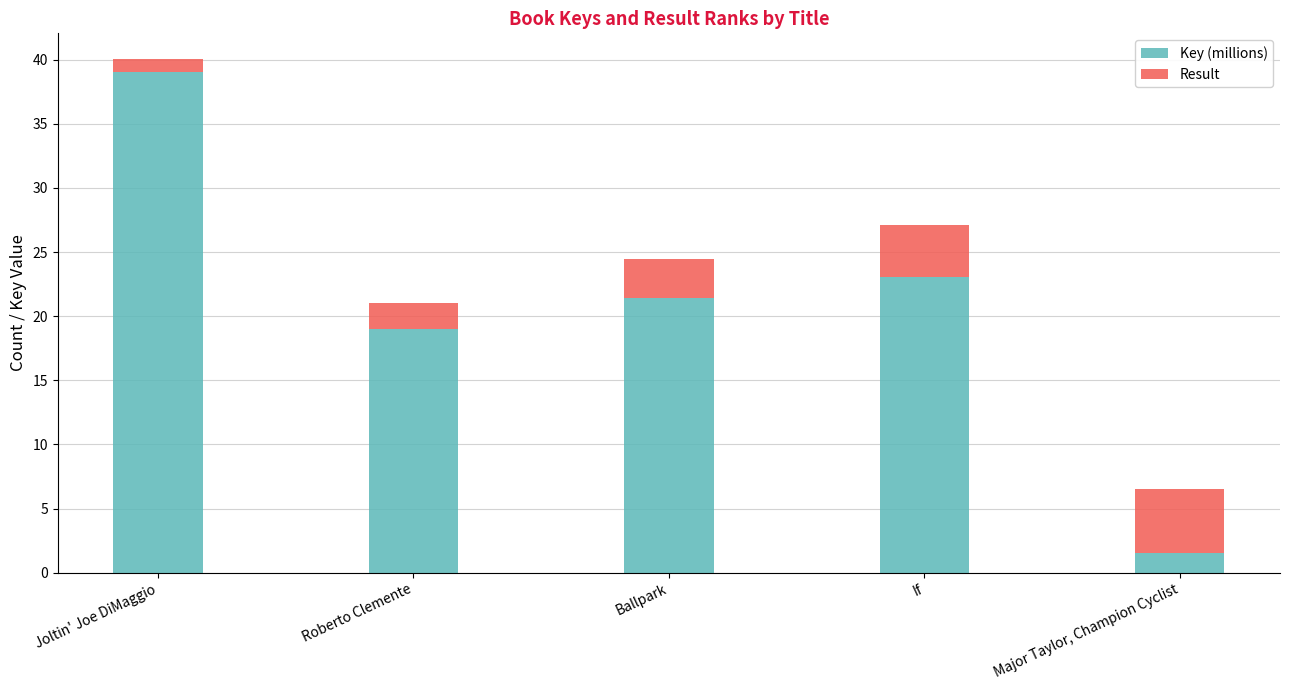

Rank the categories by Key (millions) value from highest to lowest.

Joltin' Joe DiMaggio, If, Ballpark, Roberto Clemente, Major Taylor, Champion Cyclist